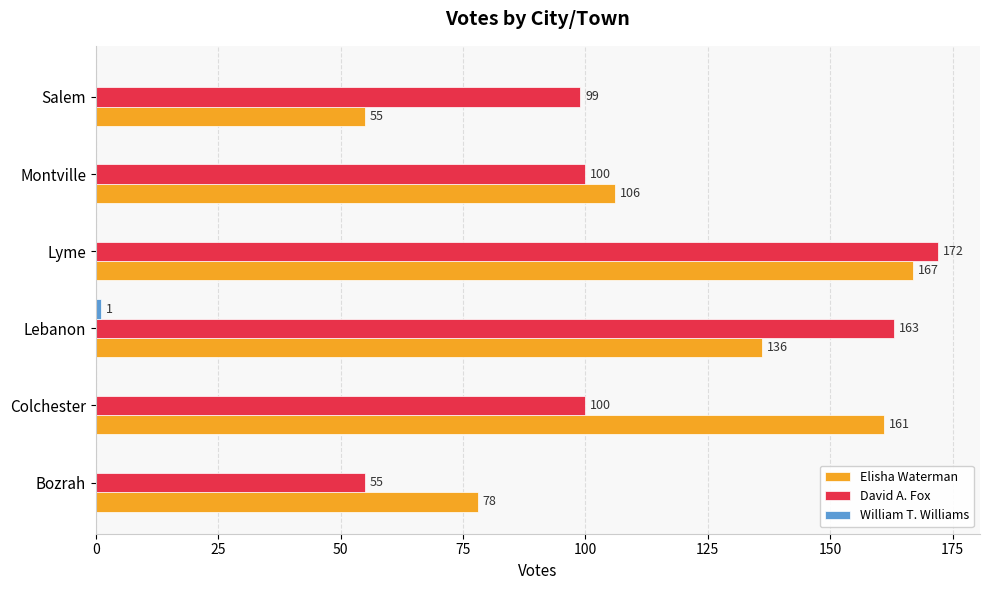

What is the sum of the David A. Fox values at Colchester and Lyme?

272